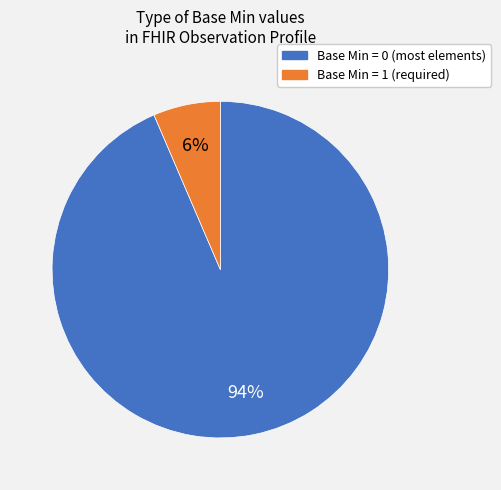

Does any single category account for the majority?

Yes